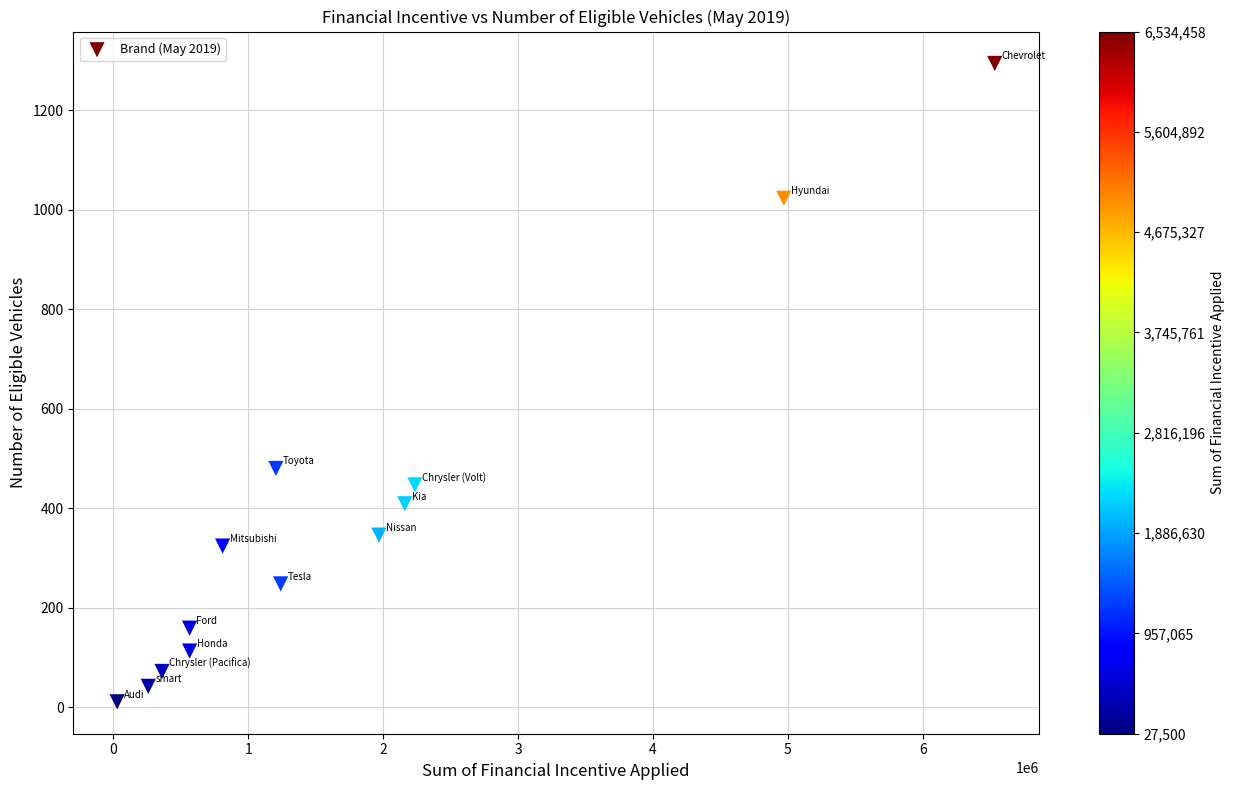

What Y value in the scatter plot is closest to 652?

480